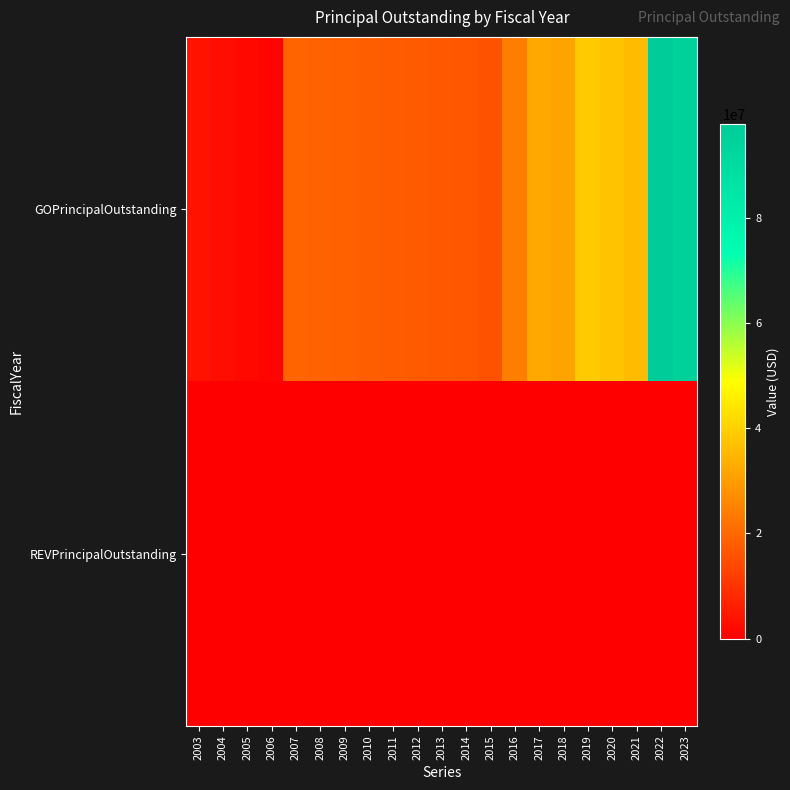

Rank the series at 2013 from lowest to highest value.

REVPrincipalOutstanding, GOPrincipalOutstanding